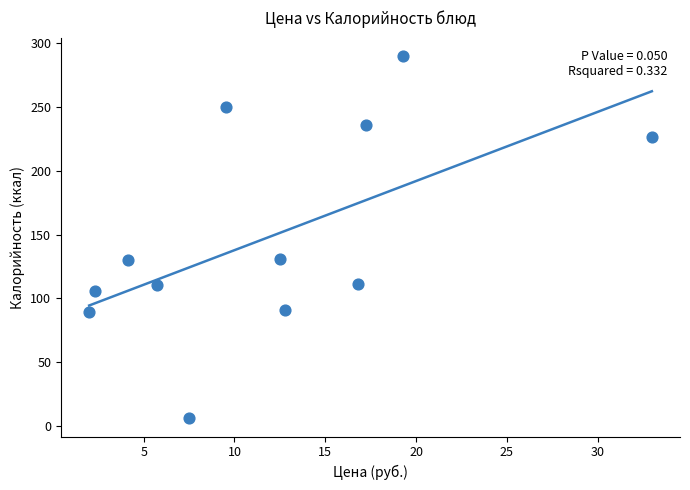

What is the average X value?

11.9